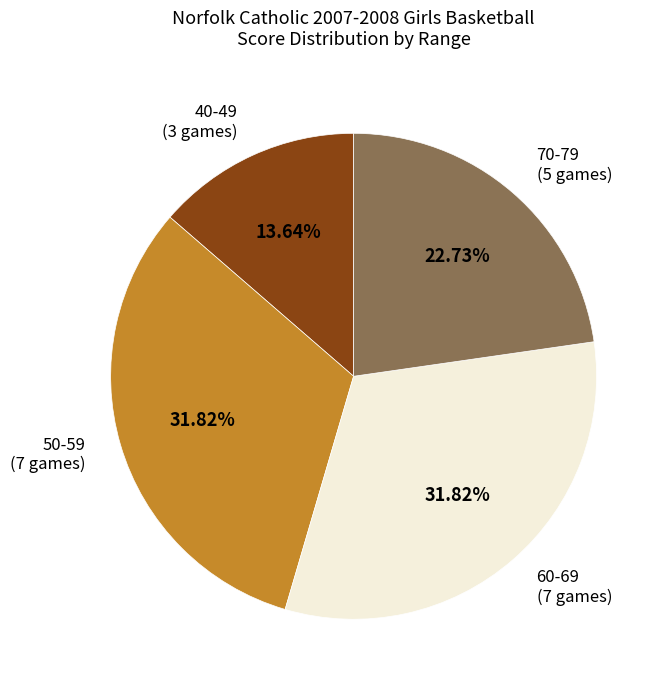

Count the number of slices in the pie.

4